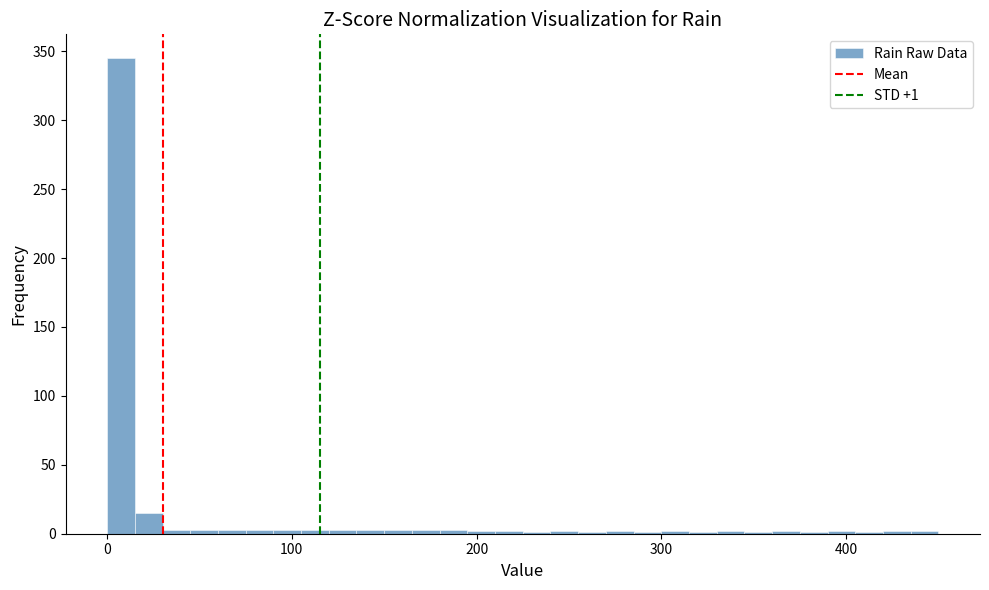

Around what value on the x-axis is the tallest bar? Give the approximate position of its centre, as read against the axis.

10